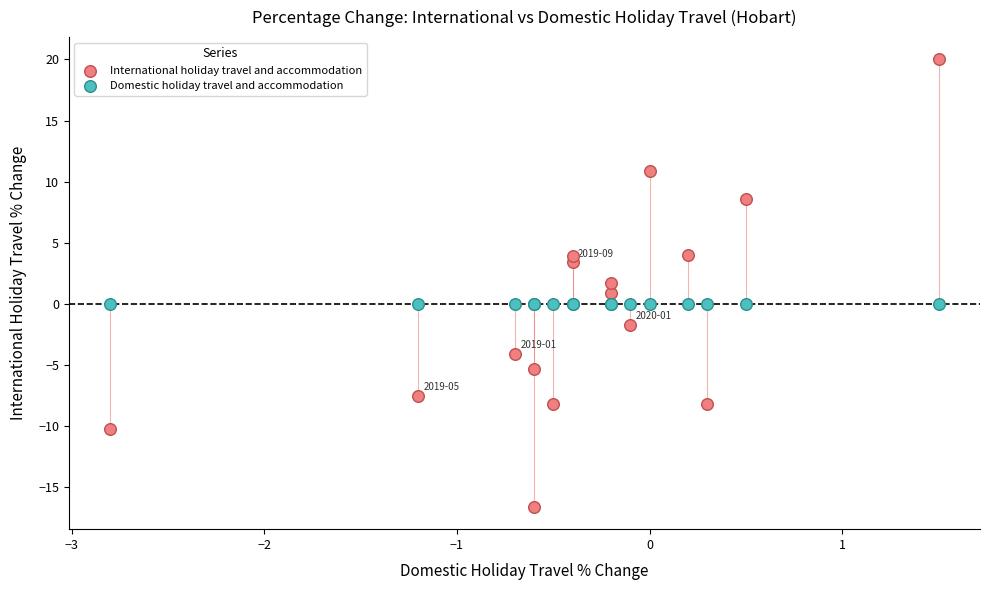

Which series contains the highest Y value?

International holiday travel and accommodation